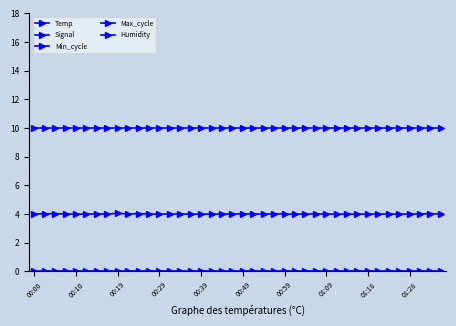

Which series has the widest spread of values?

Signal